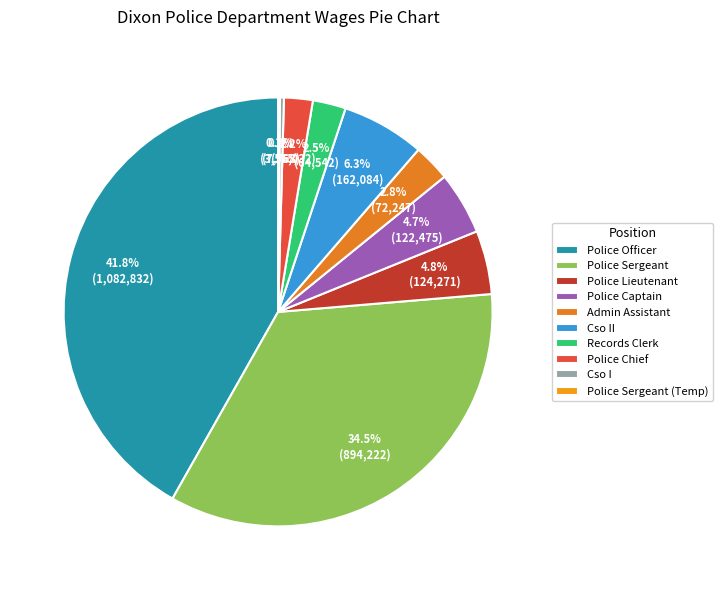

To the nearest percent, what is the combined percentage of Cso I and Police Chief?

2%